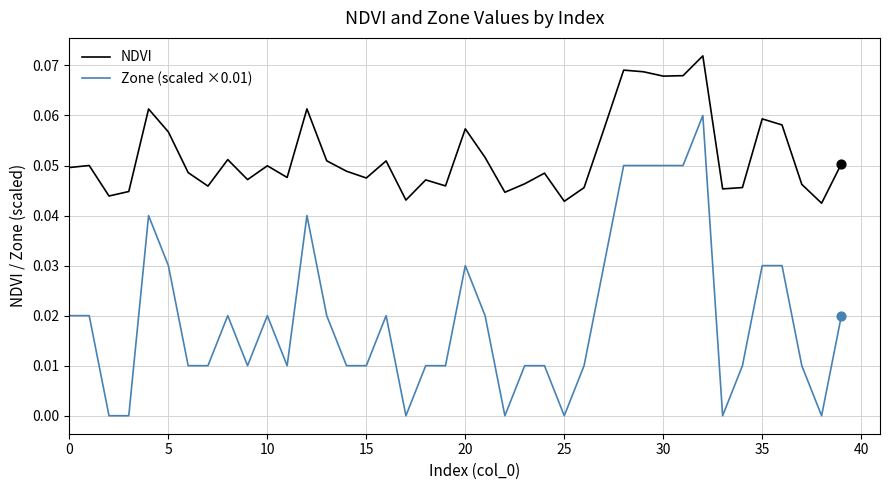

Which series has the largest total across all categories?

NDVI